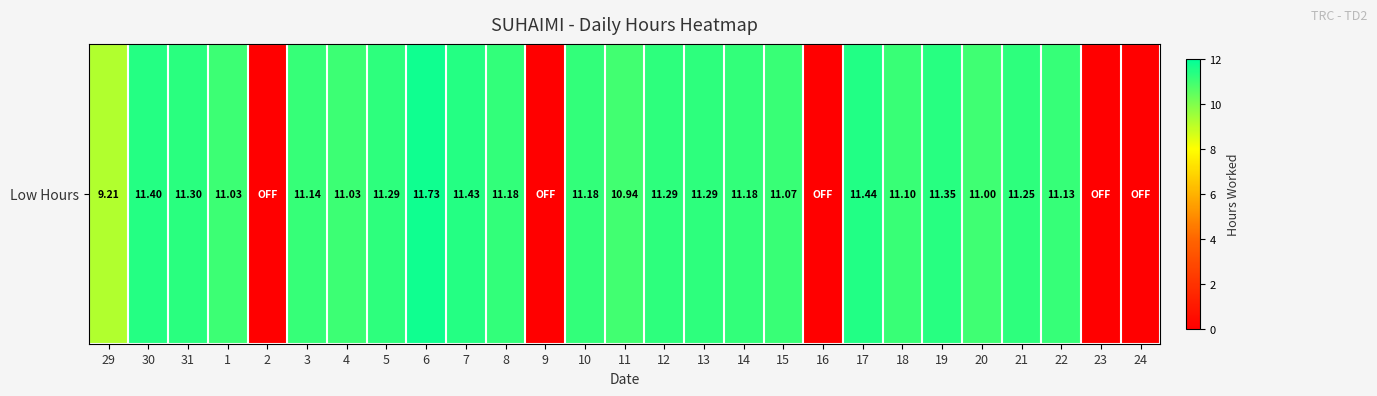

Reading left to right, extract all data points from this chart.

9.2	11.4	11.3	11.0	0.0	11.1	11.0	11.3	11.7	11.4	11.2	0.0	11.2	10.9	11.3	11.3	11.2	11.1	0.0	11.4	11.1	11.3	11.0	11.2	11.1	0.0	0.0